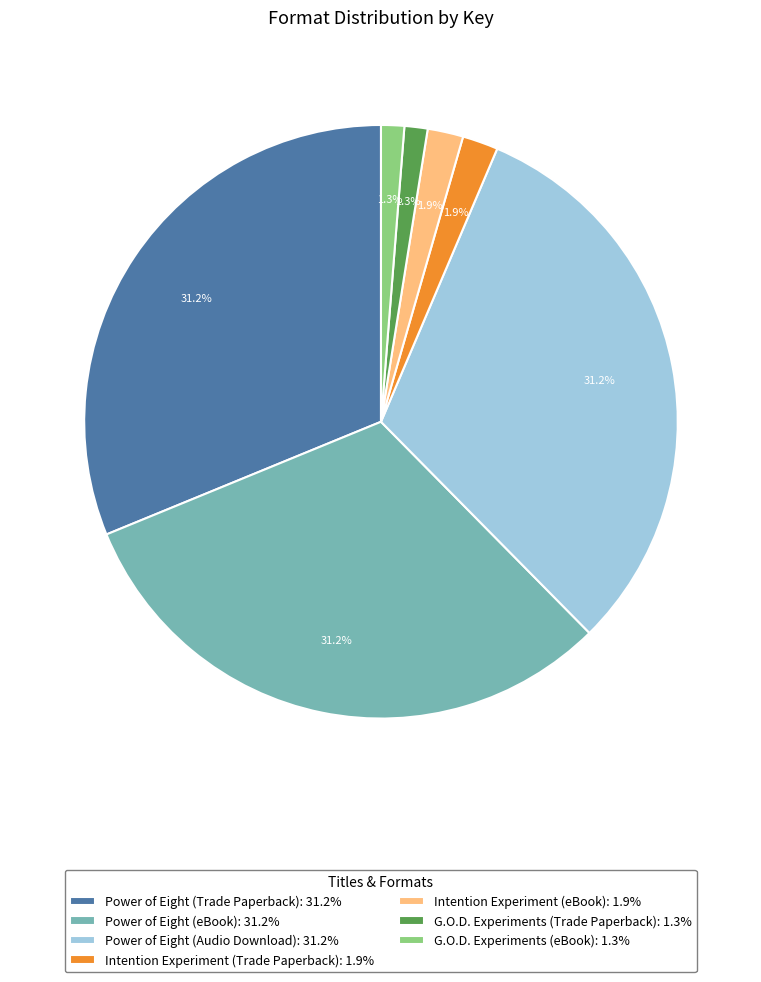

To the nearest percent, what is the average slice percentage?

14%